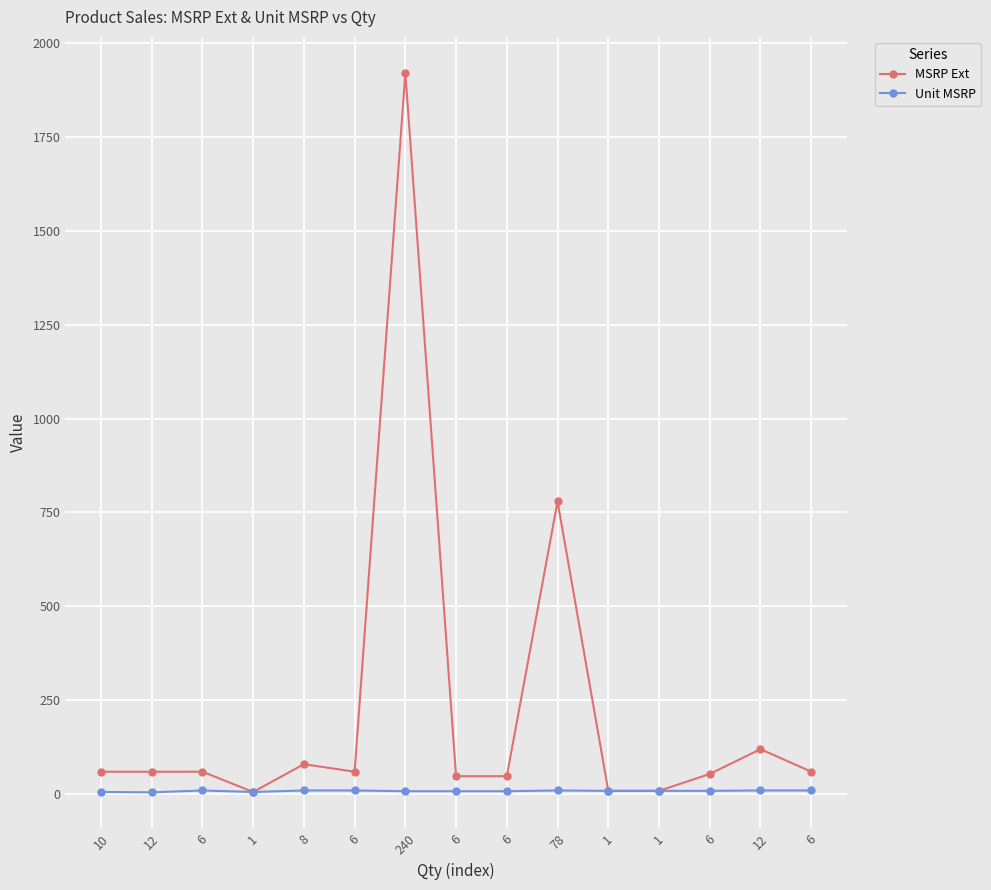

What are all the series names shown in the legend?

MSRP Ext, Unit MSRP